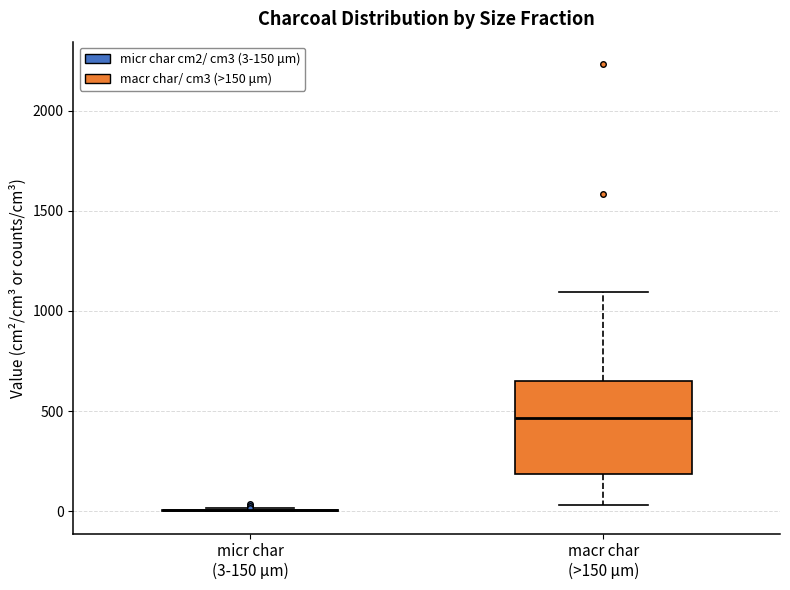

Reading left to right, transcribe this box plot: for each box, give where its median line is, the range the box spans, and where its two whiskers end, as read against the y-axis. The values are not printed on the chart, so give them approximately, as read against the axis.

micr char (3-150 μm): box collapsed to a line at 0, whiskers 0 to 0
macr char (>150 μm): median 450, box 200 to 650, whiskers 50 to 1100